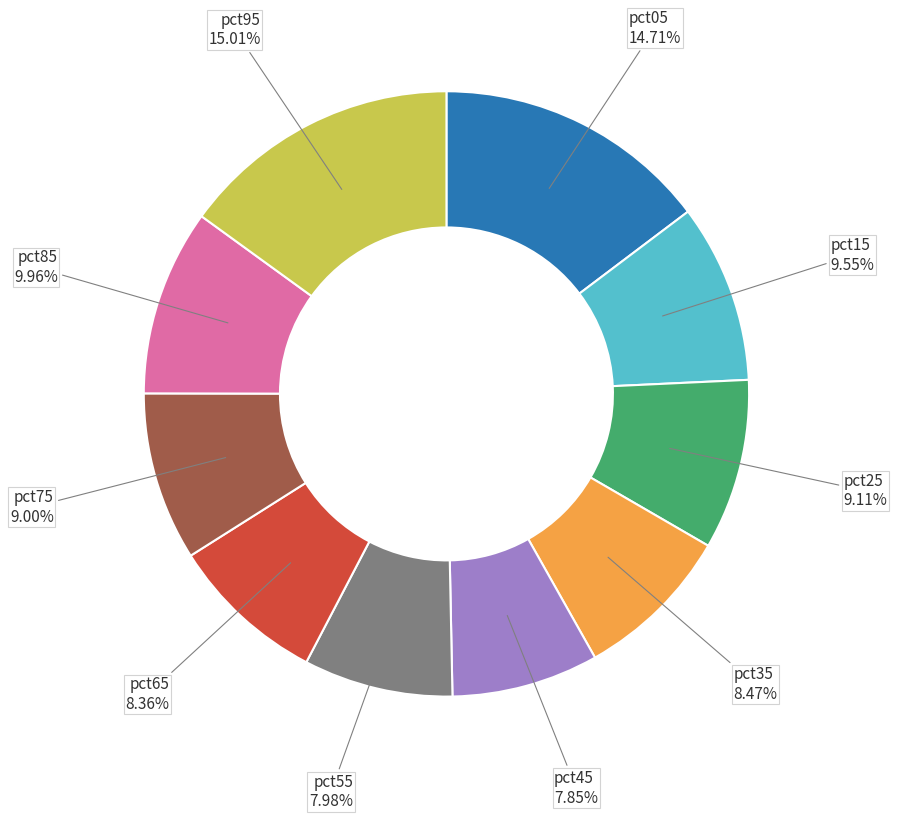

Is it true that pct55 is 8% of the pie?

True